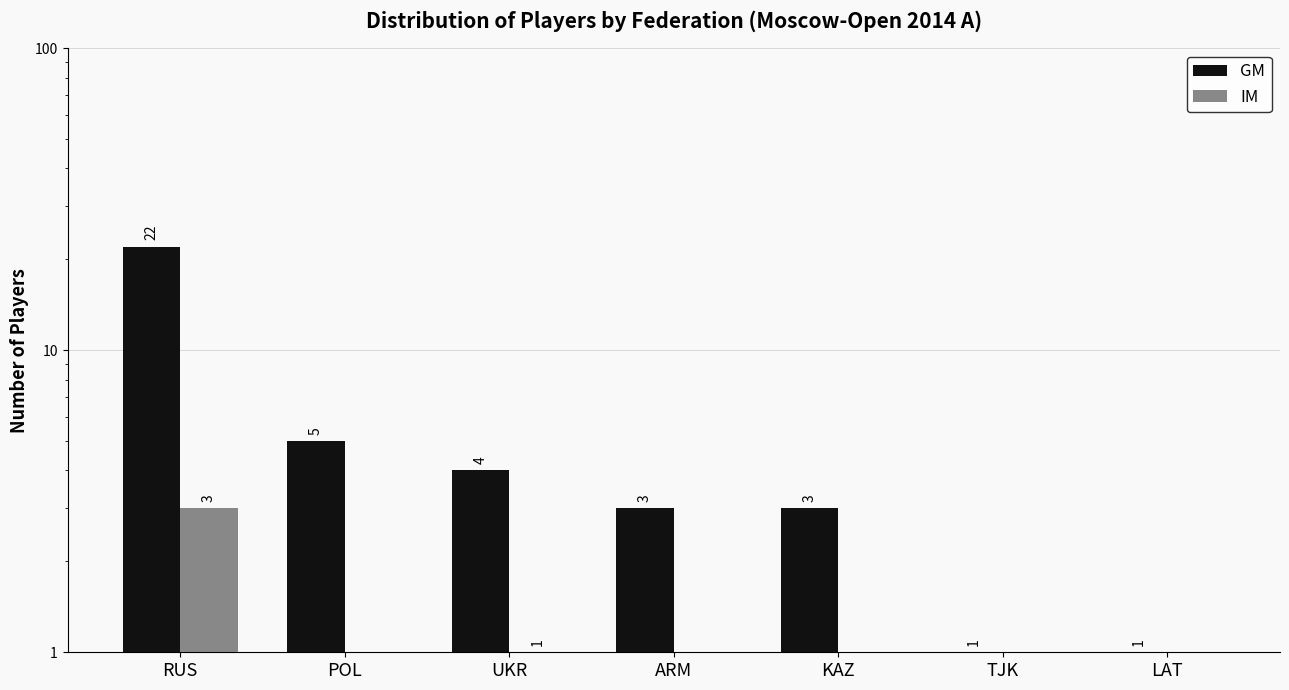

At which label does IM reach its minimum?

POL